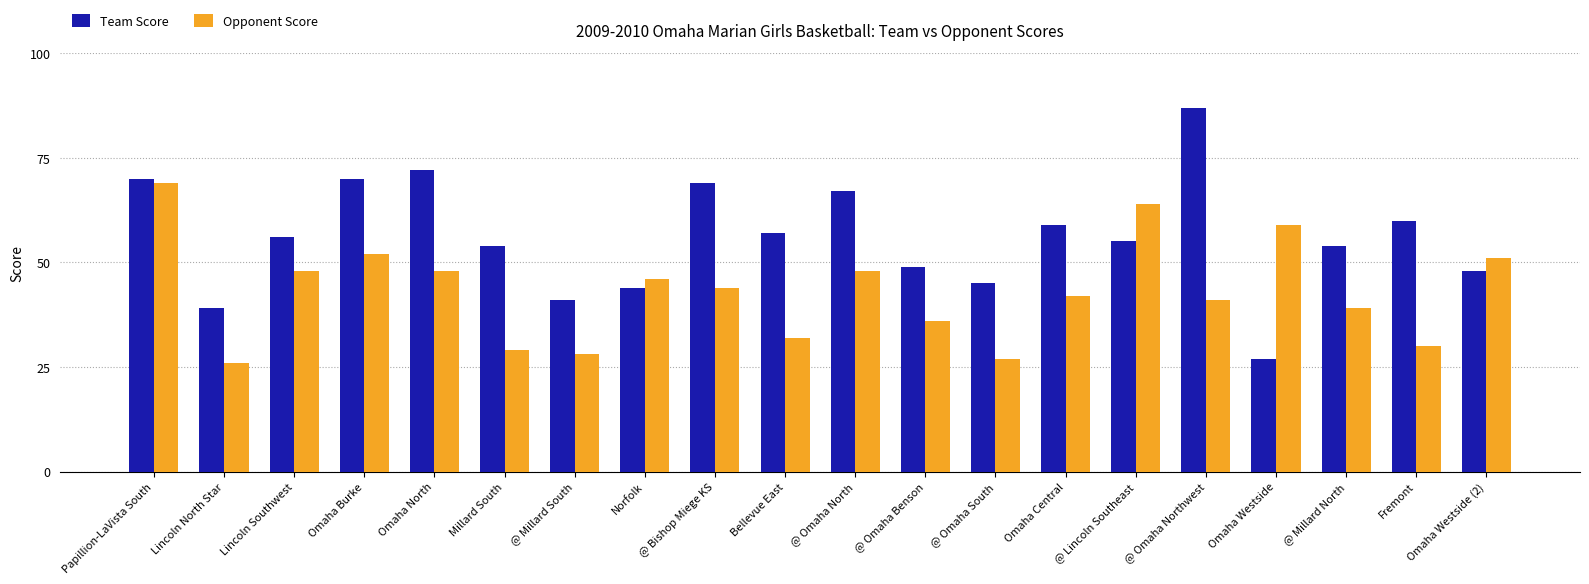

How many bars are there in total?

40